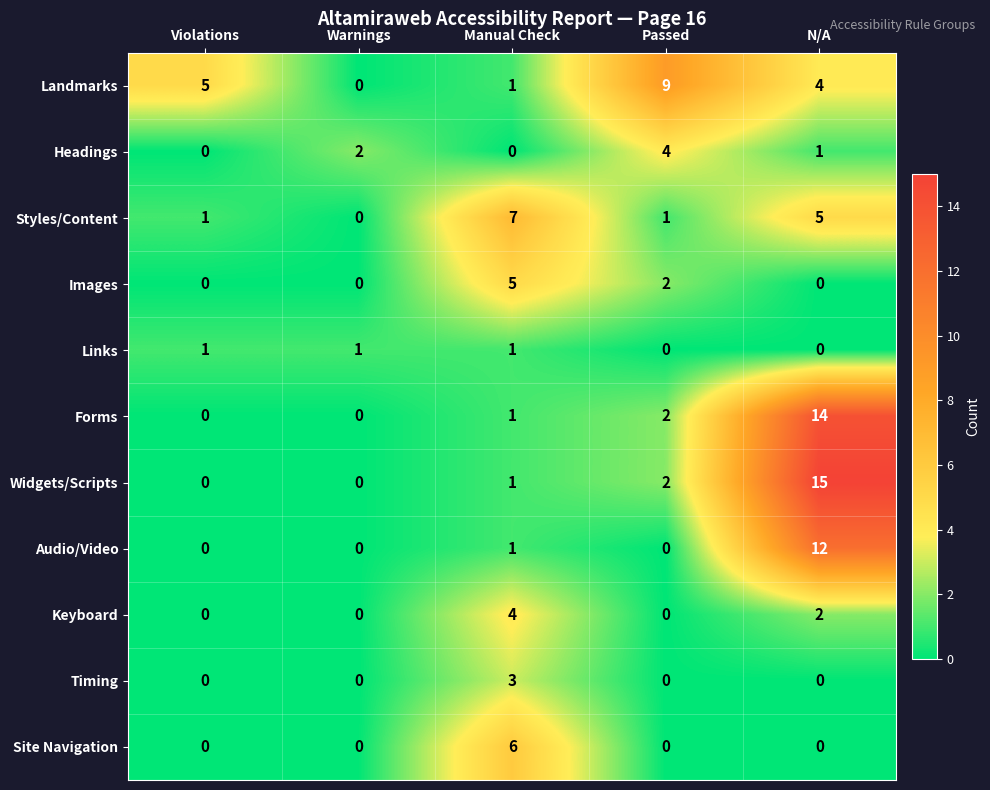

How many values in Site Navigation are above zero?

1